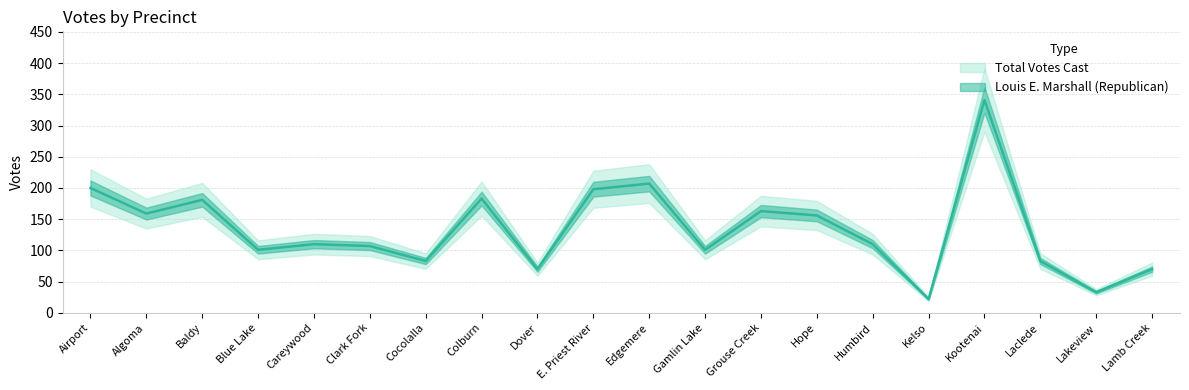

At which category does the data reach its first local peak?

Baldy